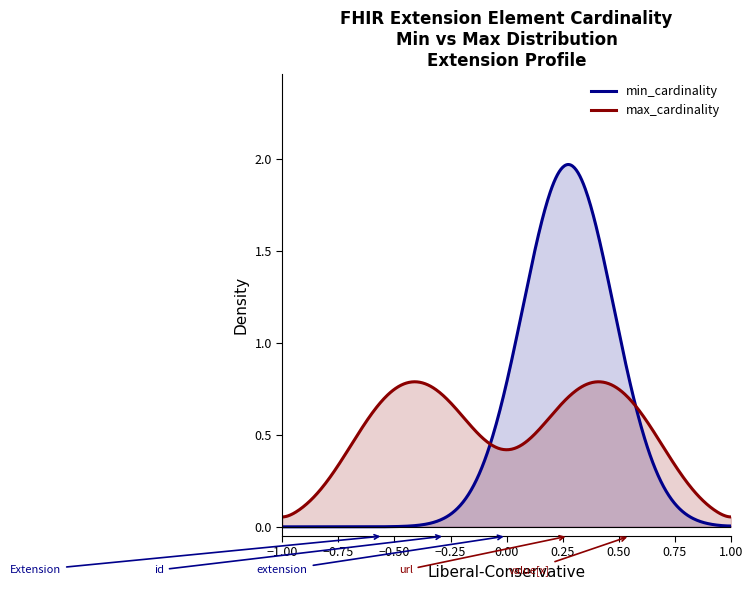

Between Extension.value[x] and Extension.extension, which is larger?

Extension.value[x]